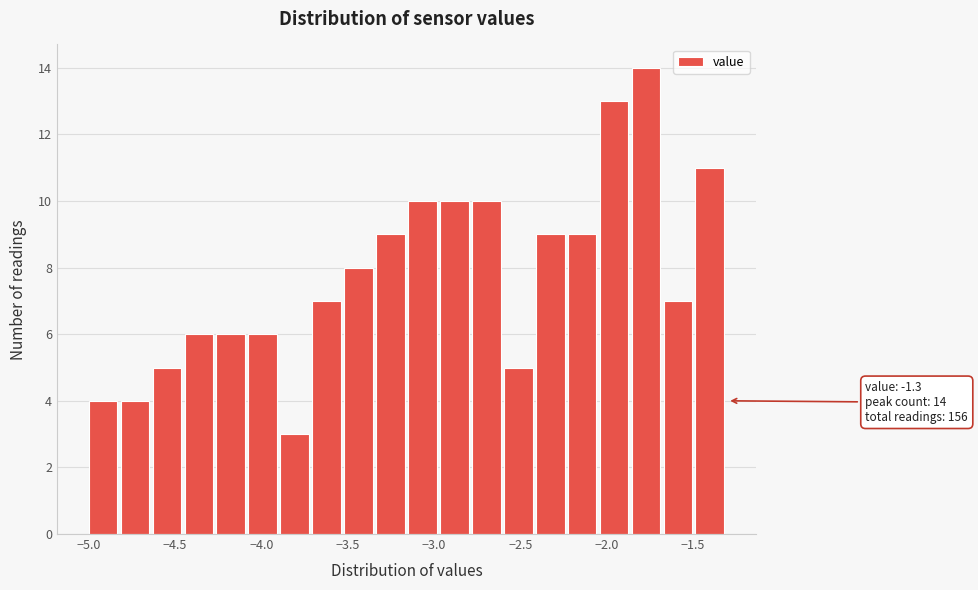

Around what value on the x-axis is the tallest bar? Give the approximate position of its centre, as read against the axis.

-1.75